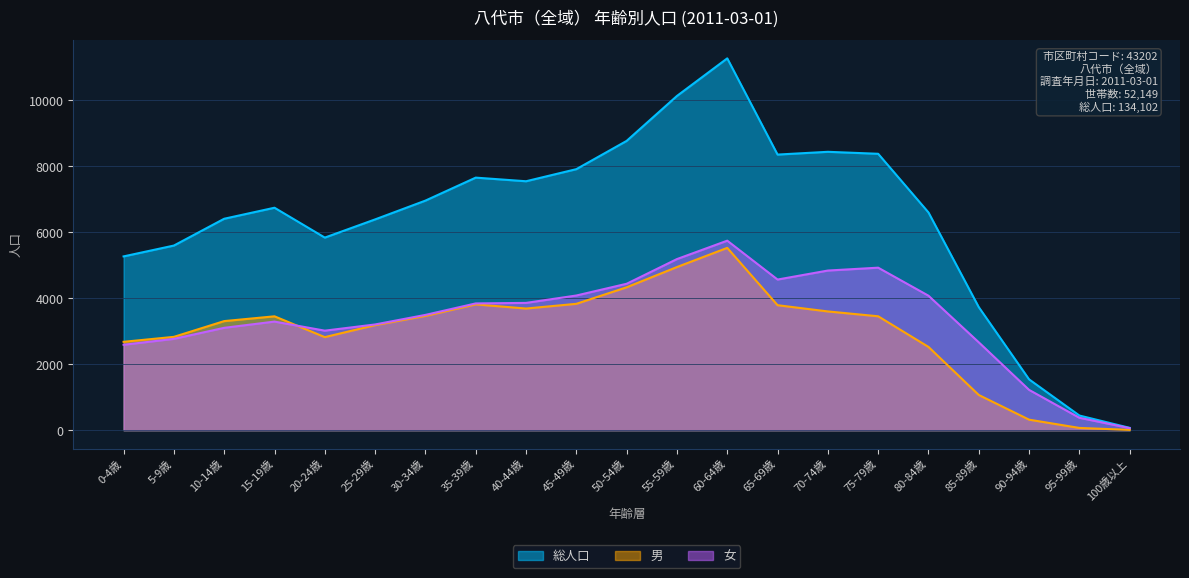

Does the chart have visible grid lines?

Yes